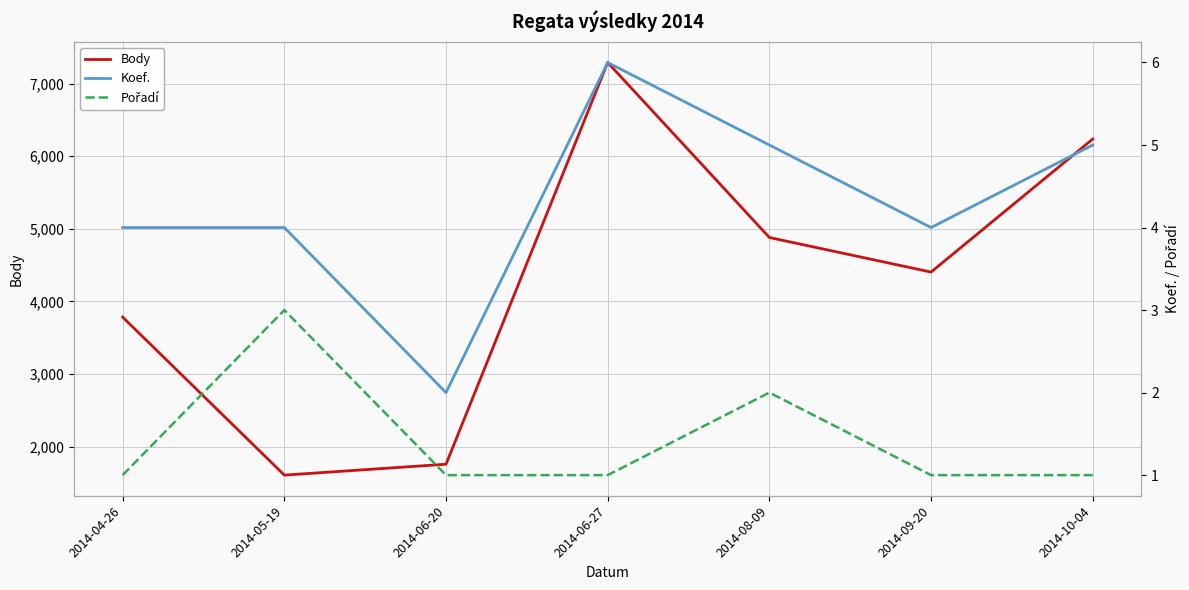

True or false: Pořadí and Koef. cross at least once.

False